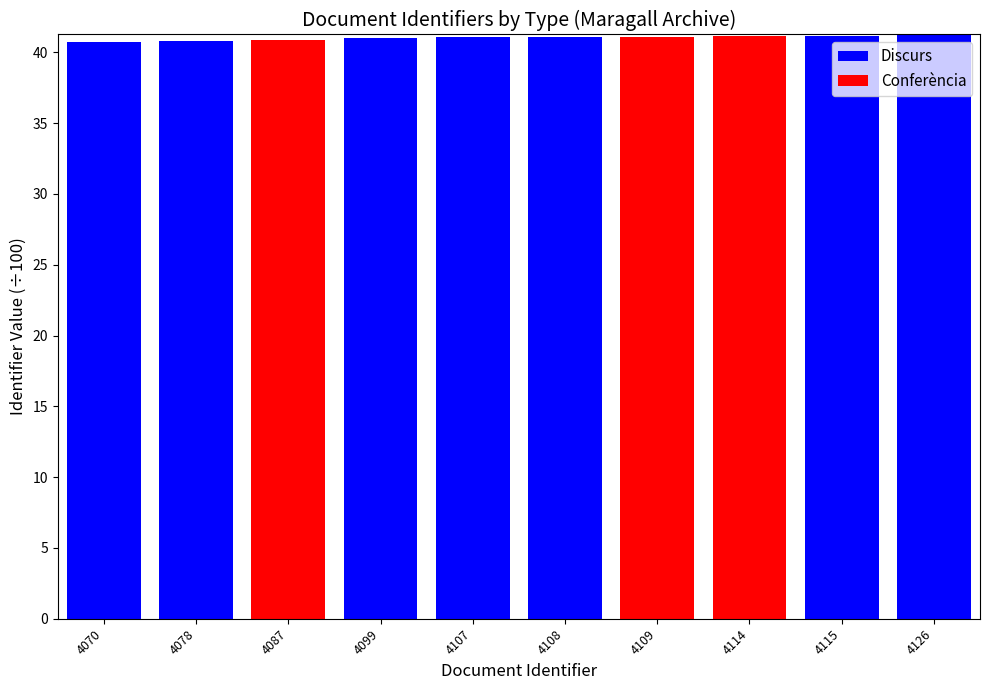

What is the sum of all Discurs values?

287.0